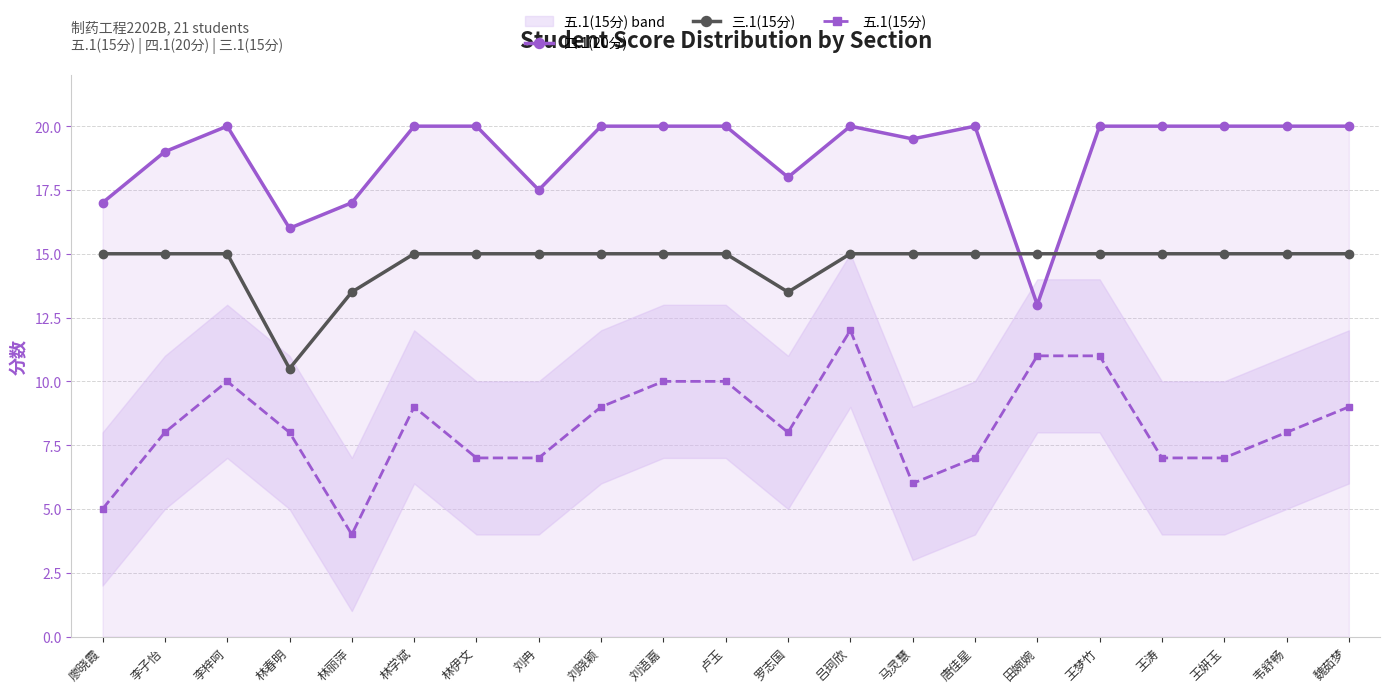

Which category has the lowest value across all series?

林丽萍